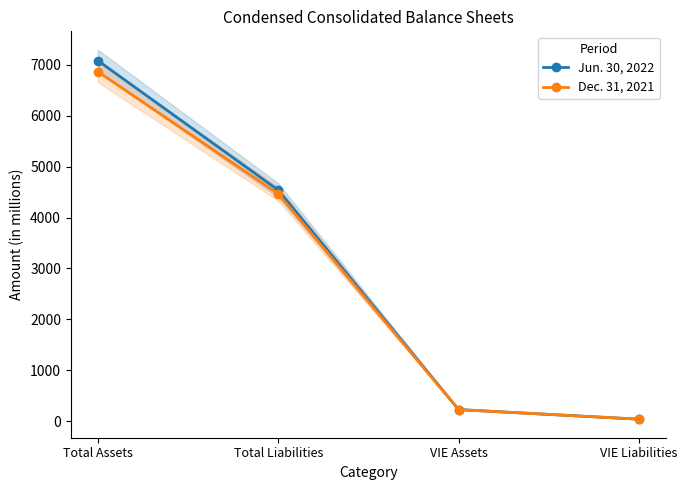

What is the sum of all Jun. 30, 2022 values?

11885.7